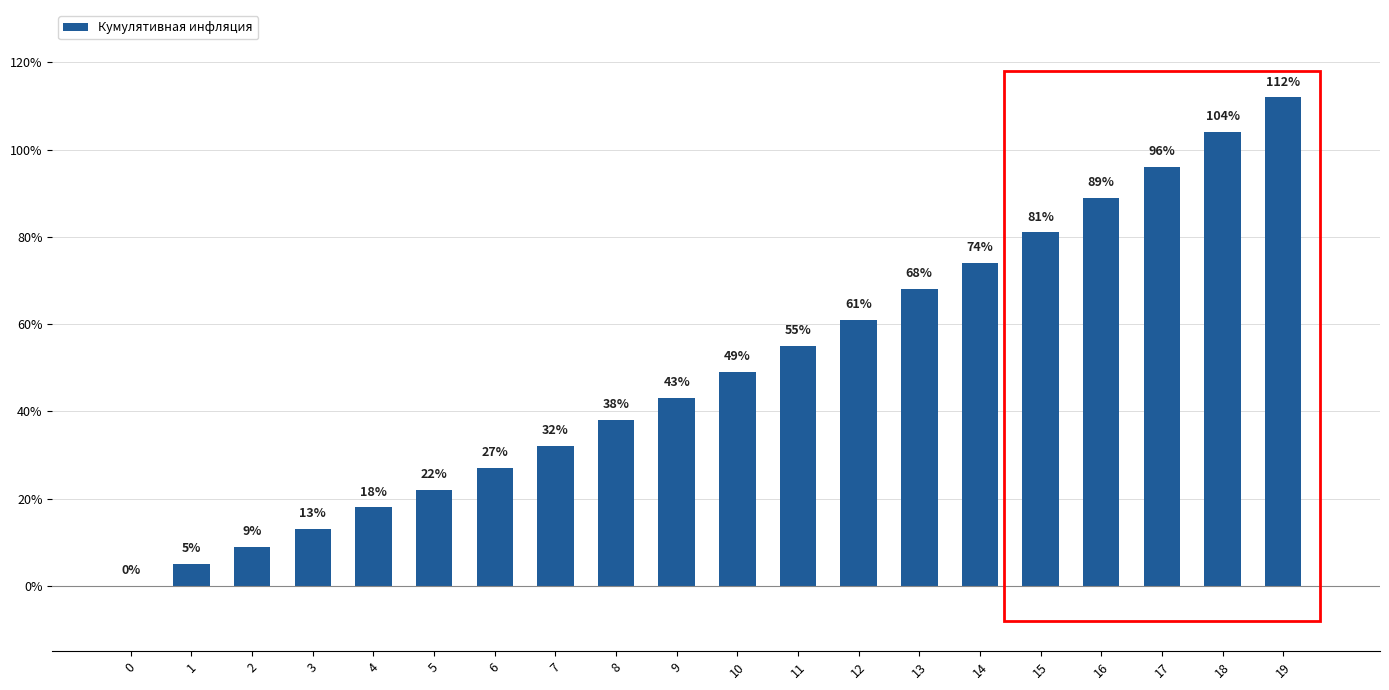

True or false: the data shows 89 at 16.

True